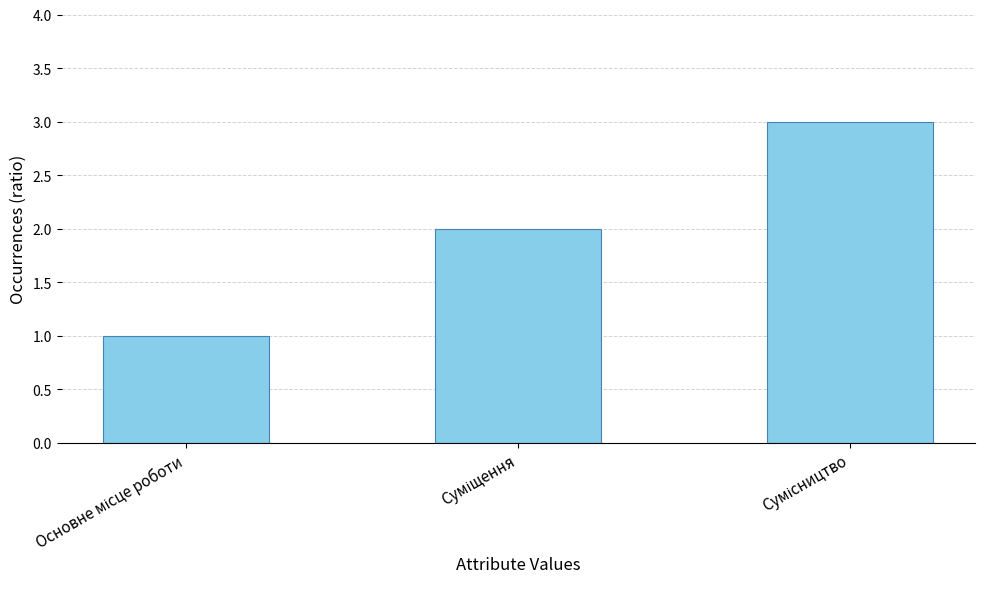

What is the greatest value displayed?

3